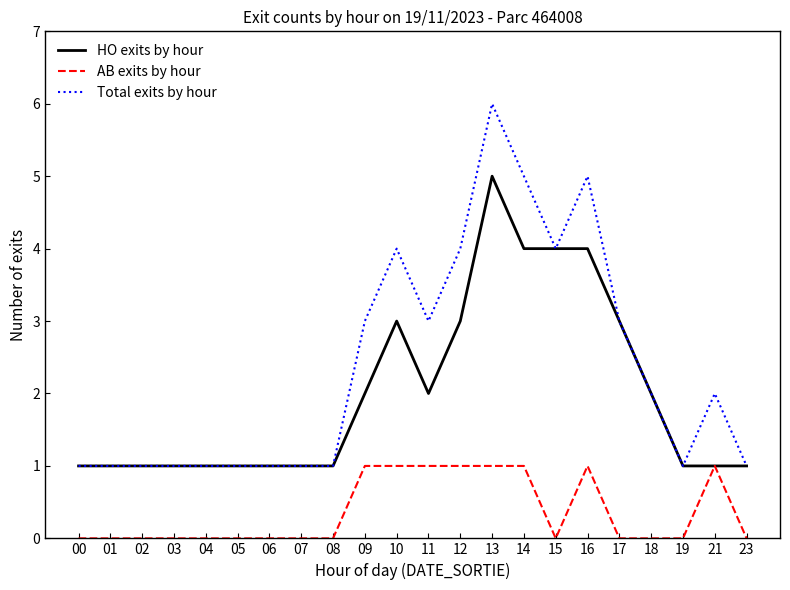

True or false: AB exits by hour and Total exits by hour cross at least once.

False